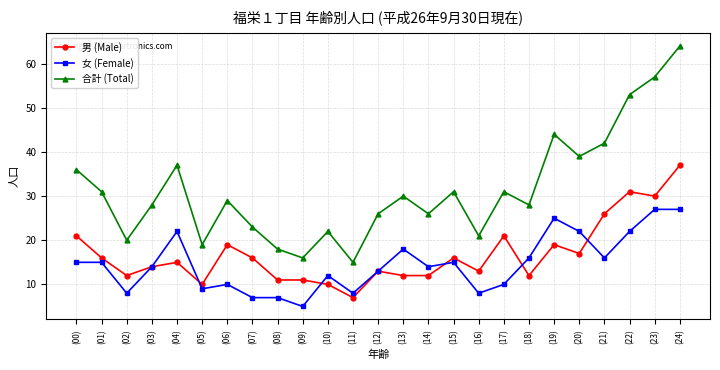

Is the value of 男 (Male) at (18) greater than the value of 合計 (Total) at (02)?

No